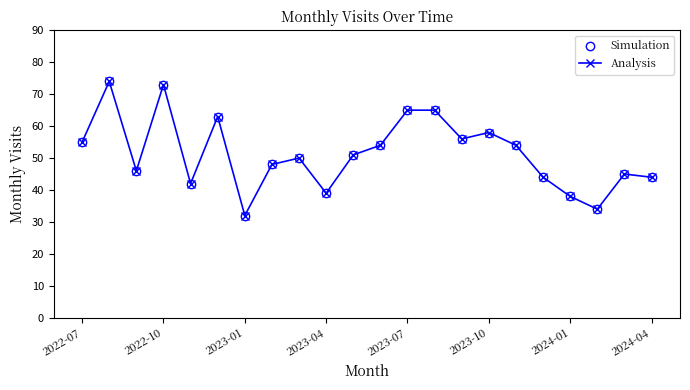

Is this an area chart (filled region under the line)?

No